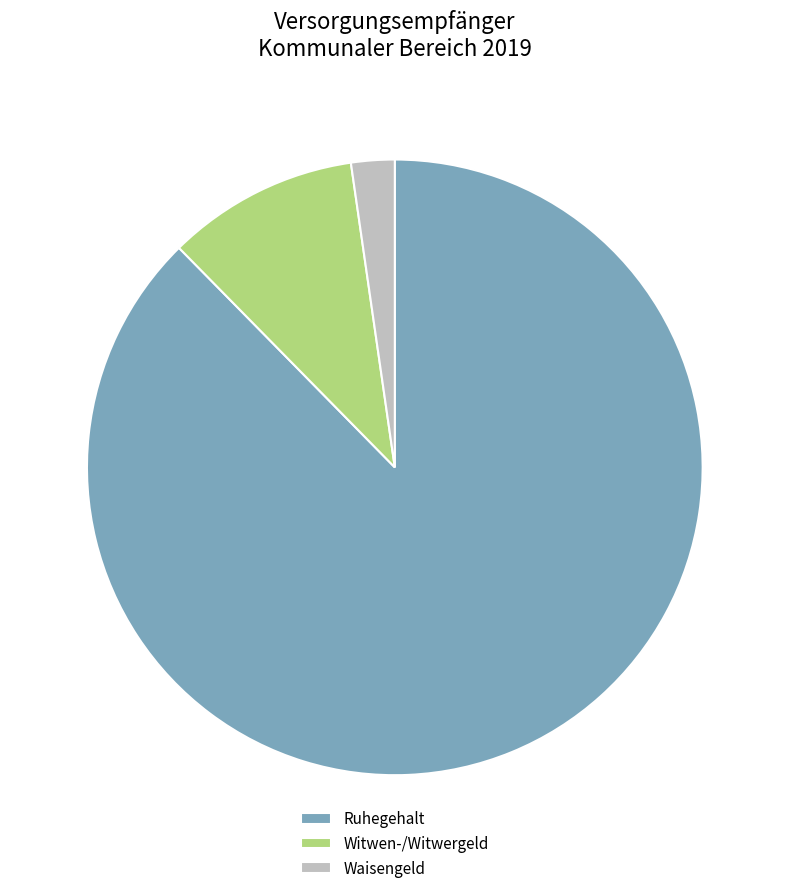

Does any single category account for the majority?

Yes